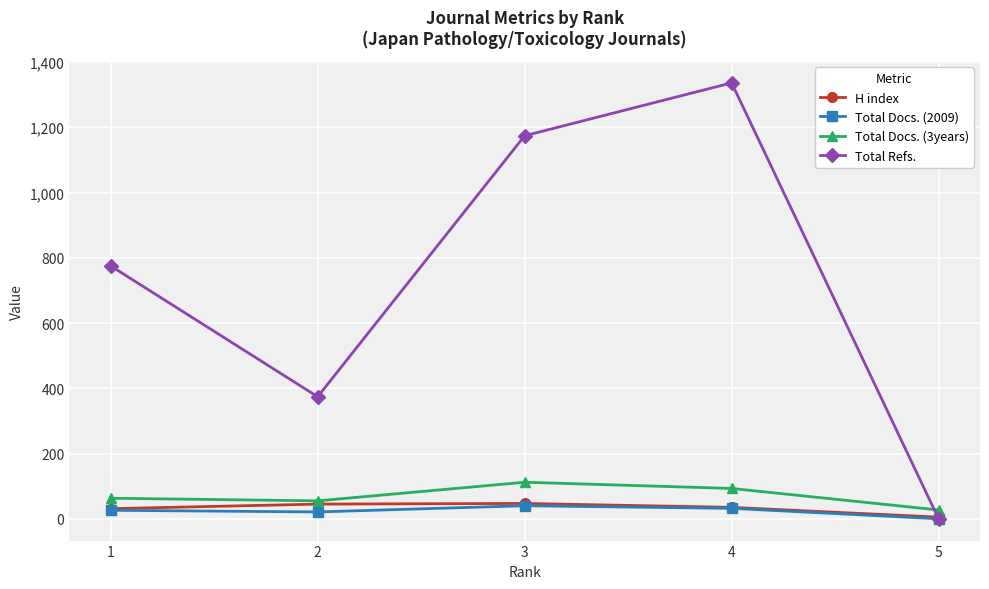

Count the number of categories in the chart.

5